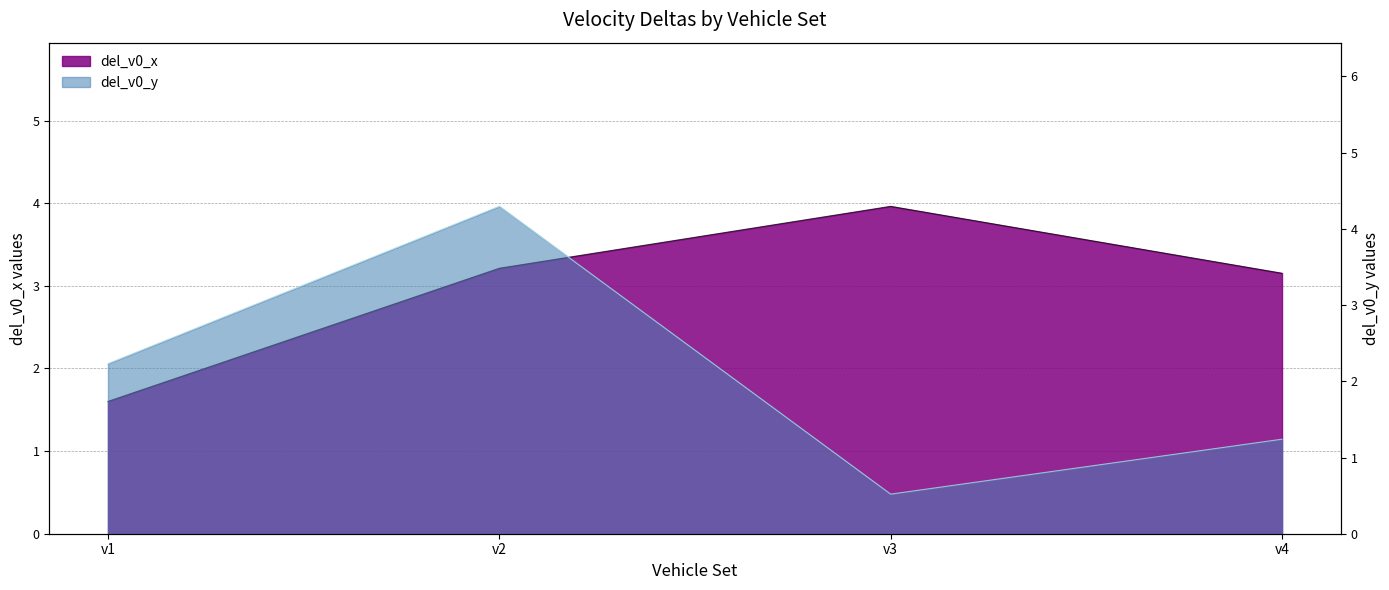

Reading left to right, what are all the values shown in this chart?

del_v0_x: v1=1.6	v2=3.2	v3=4.0	v4=3.2
del_v0_y: v1=2.2	v2=4.3	v3=0.5	v4=1.2